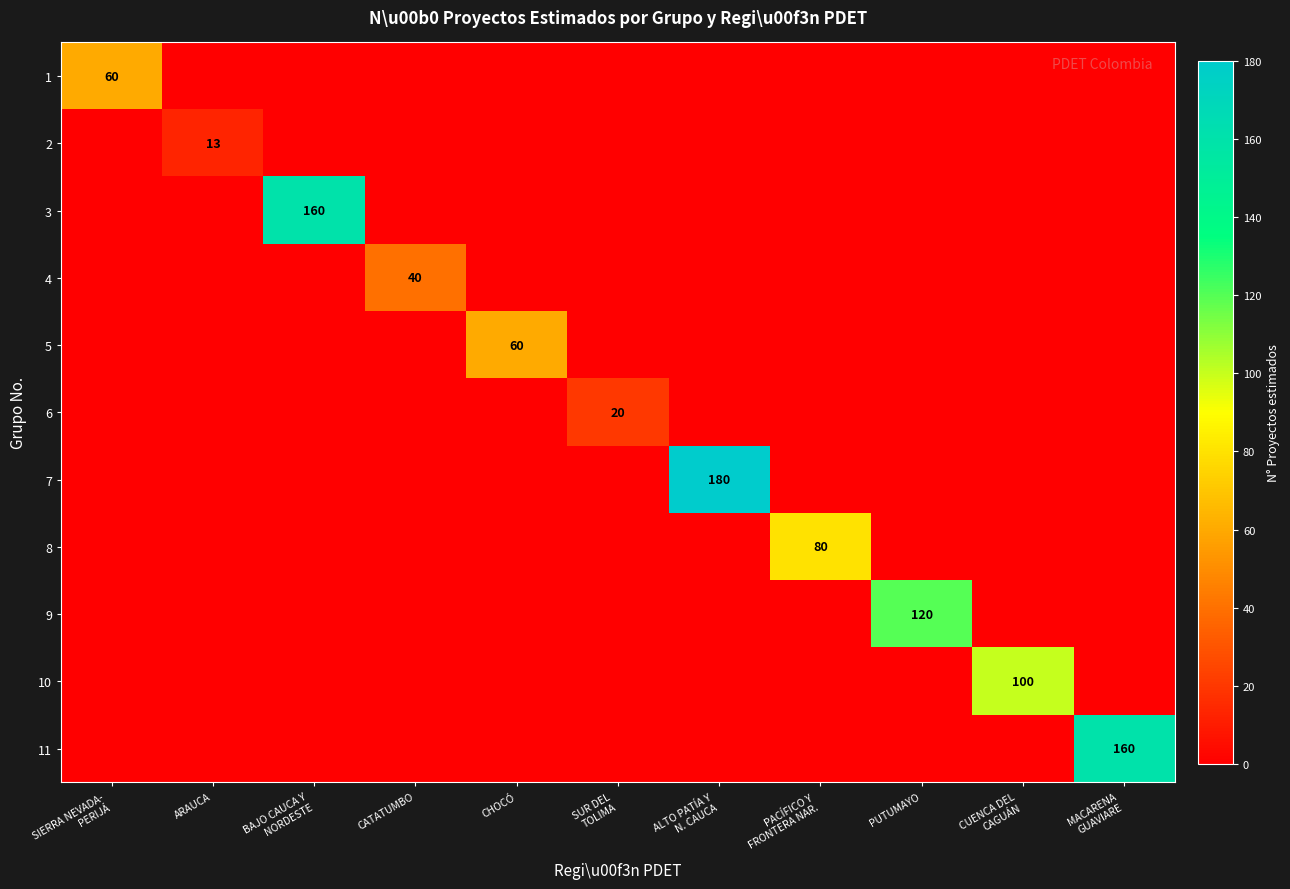

What is the average value of the 1 series?

5